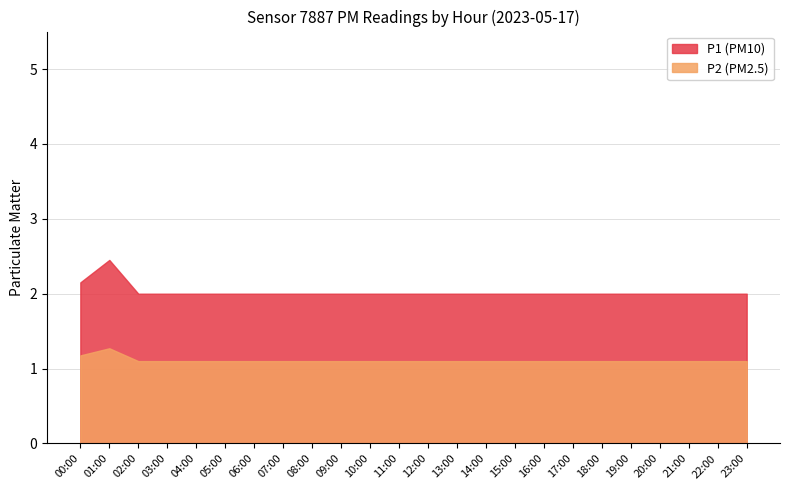

What is the total value across all series at 01:00?

3.7